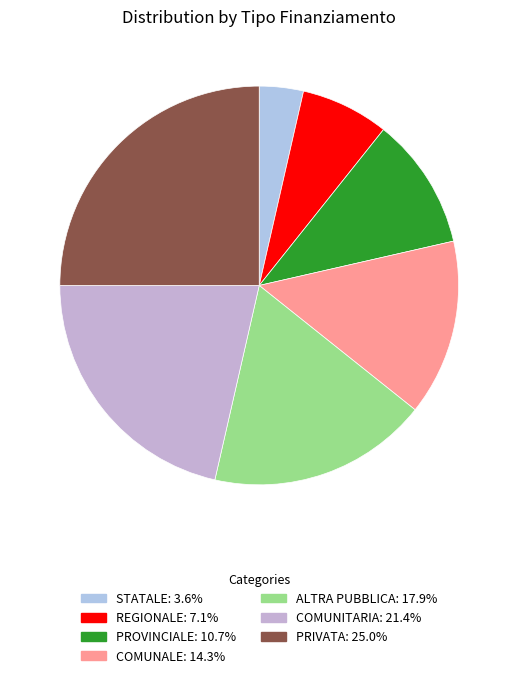

Count the number of slices in the pie.

7